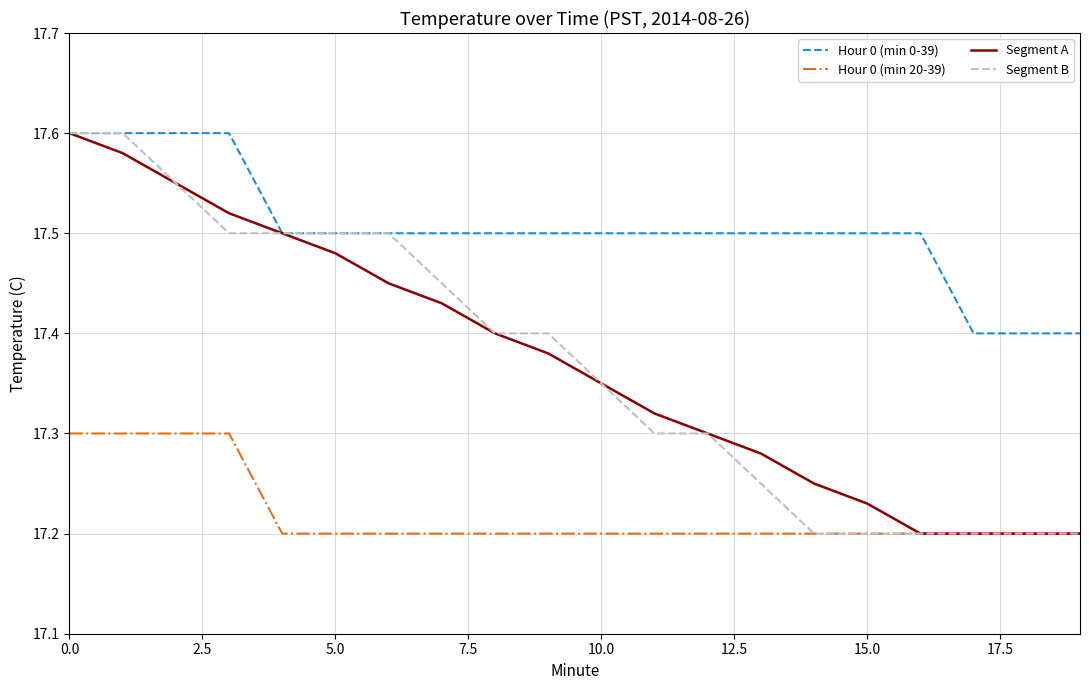

True or false: Hour 0 (min 20-39) and Hour 0 (min 0-39) intersect in this chart.

False